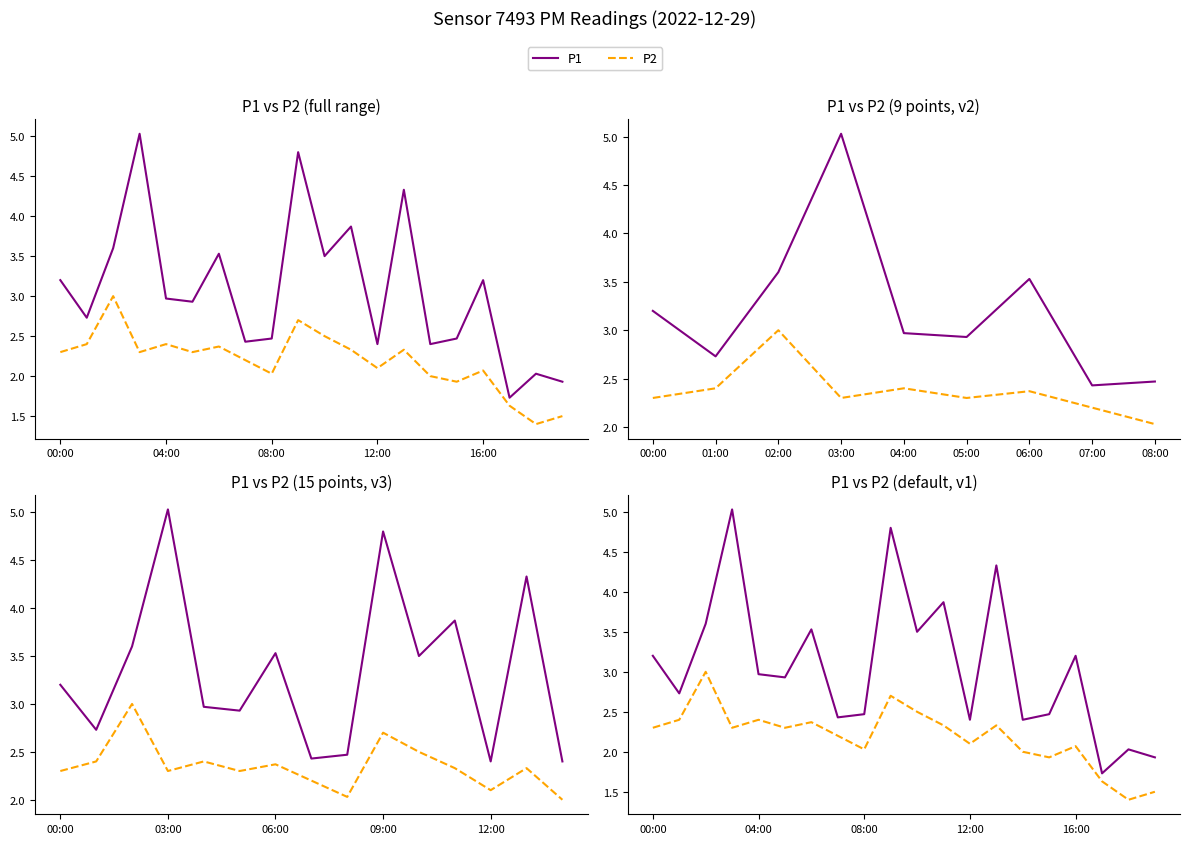

List the series in order of their overall mean, highest first.

P1, P2